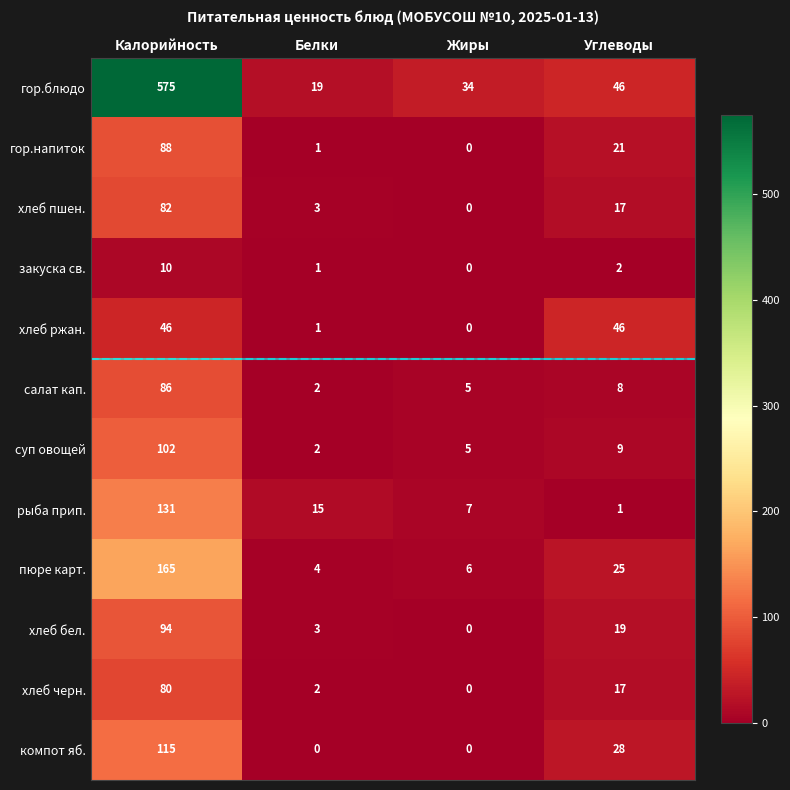

What is the sum of the хлеб бел. values at Калорийность and Белки?

97